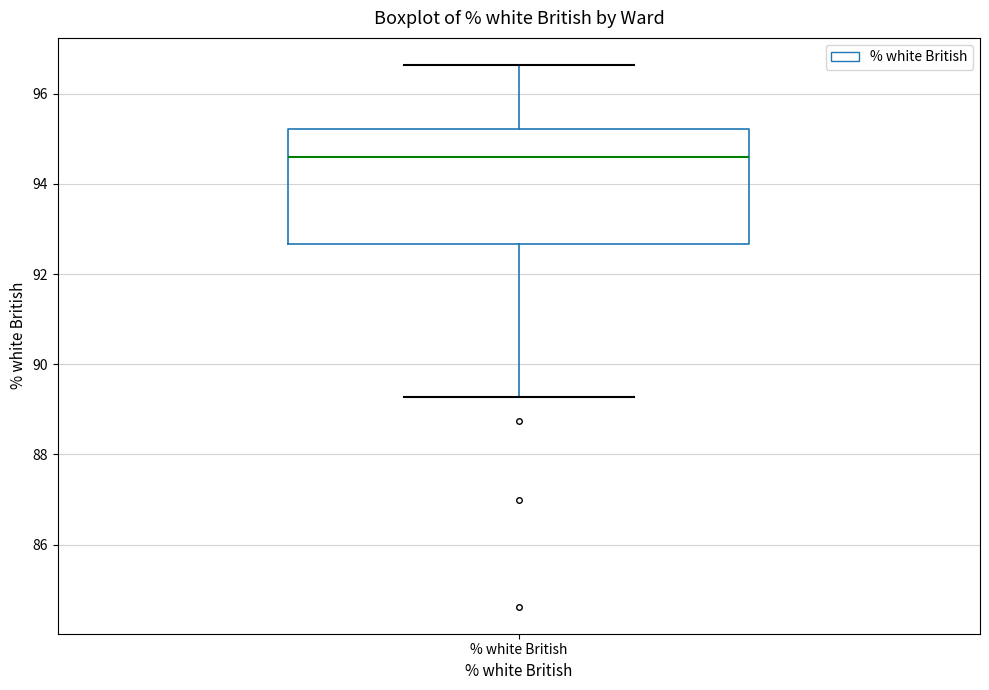

Where does the median line of the box for % white British sit on the y-axis? The values are not printed on the chart, so give them approximately, as read against the axis.

94.6